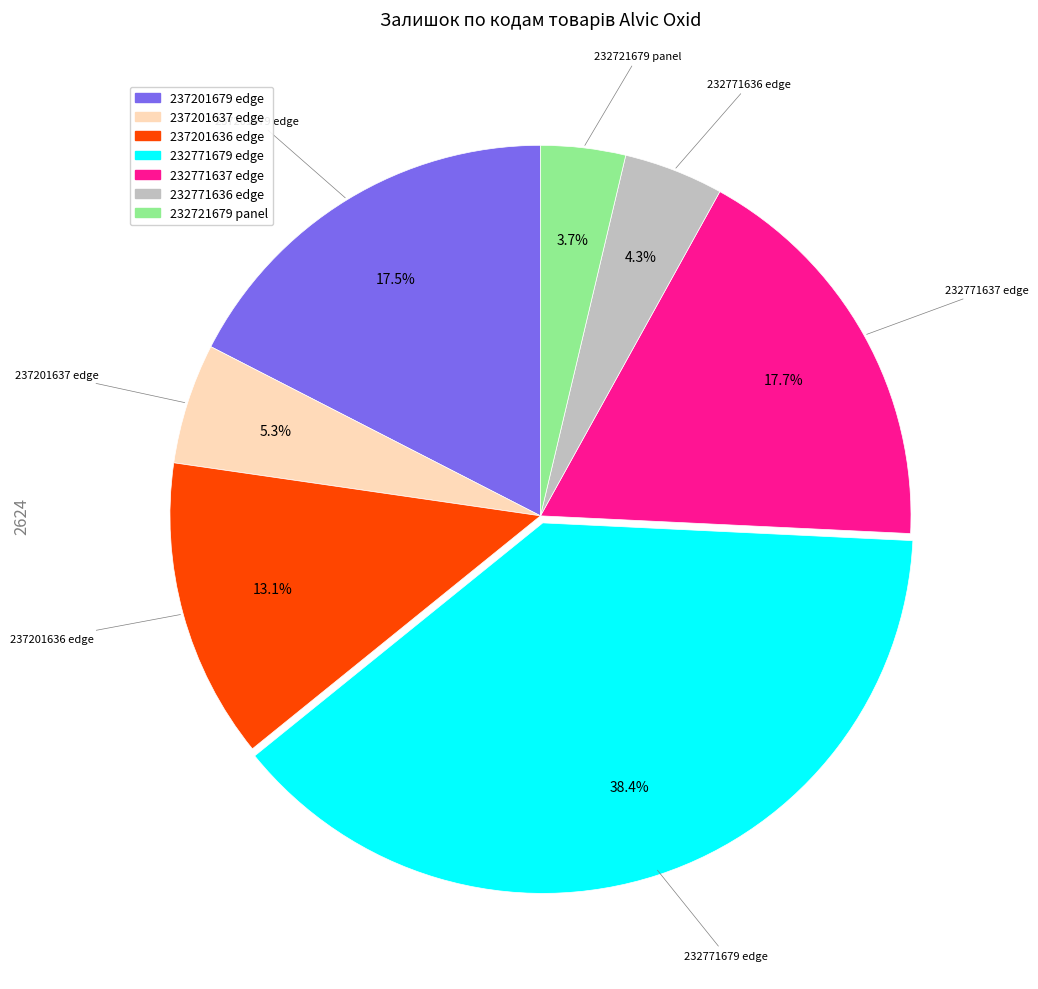

What is the ratio of the value at 237201637 edge to the value at 232721679 panel?

1.4